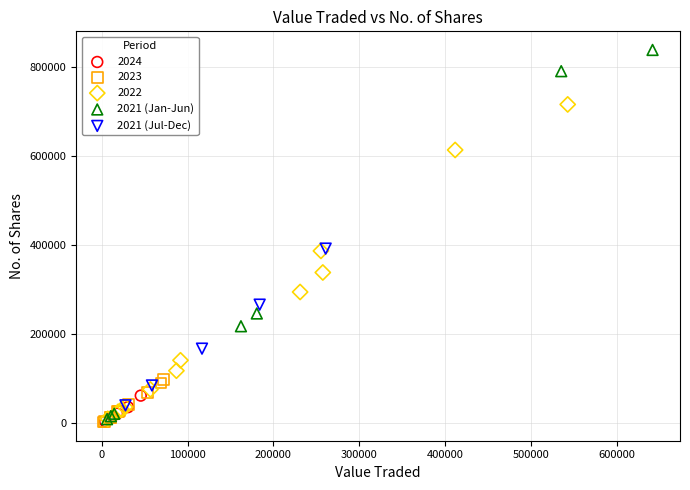

Which series has the largest Y range (max minus min)?

2021 (Jan-Jun)